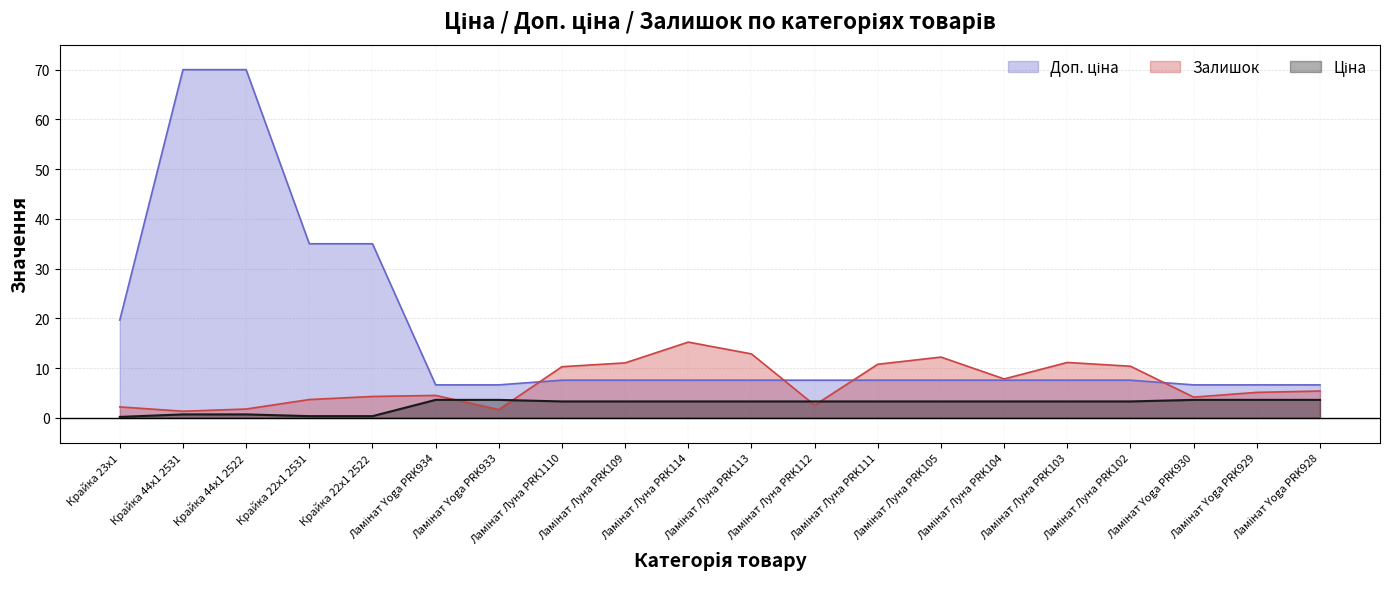

List the labels in order of Ціна value, largest first.

Ламінат Yoga PRK934, Ламінат Yoga PRK933, Ламінат Yoga PRK930, Ламінат Yoga PRK929, Ламінат Yoga PRK928, Ламінат Луна PRK1110, Ламінат Луна PRK109, Ламінат Луна PRK114, Ламінат Луна PRK113, Ламінат Луна PRK112, Ламінат Луна PRK111, Ламінат Луна PRK105, Ламінат Луна PRK104, Ламінат Луна PRK103, Ламінат Луна PRK102, Крайка 44x1 2531, Крайка 44x1 2522, Крайка 22x1 2531, Крайка 22x1 2522, Крайка 23x1